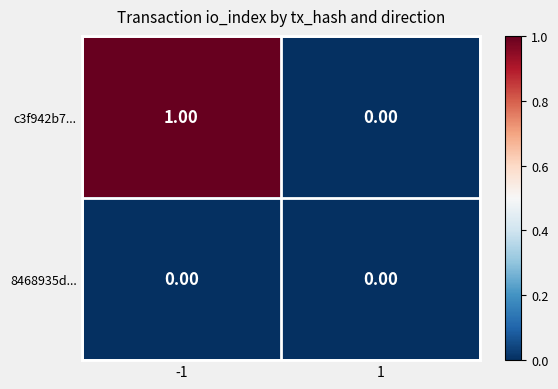

Rank the series by their average value, from highest to lowest.

c3f942b7..., 8468935d...